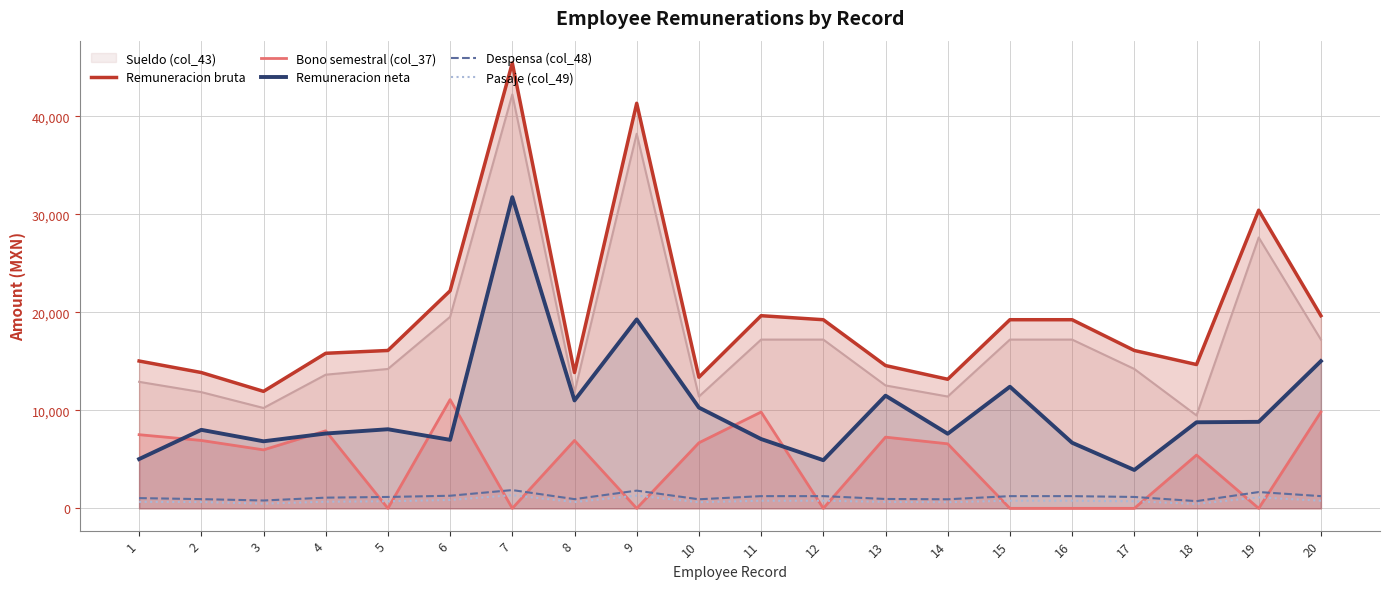

Between 3 and 9, which series saw the biggest shift?

Remuneracion bruta